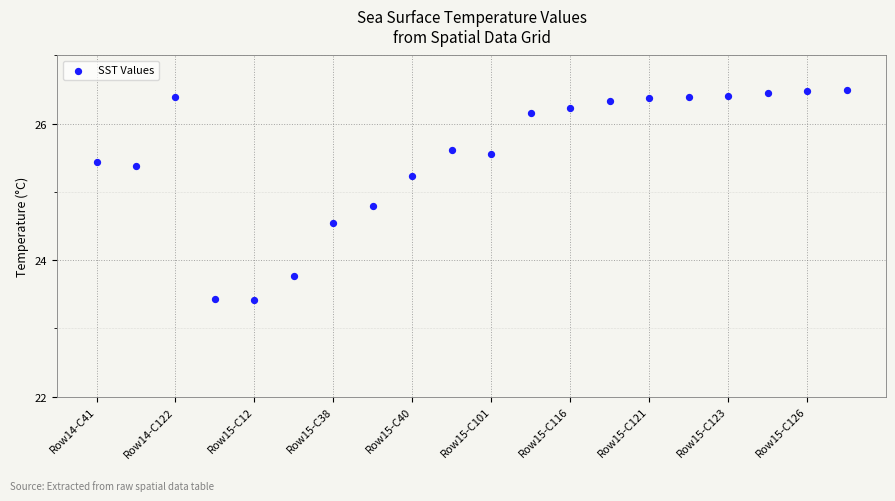

What is the range of Y values (max minus min)?

3.1